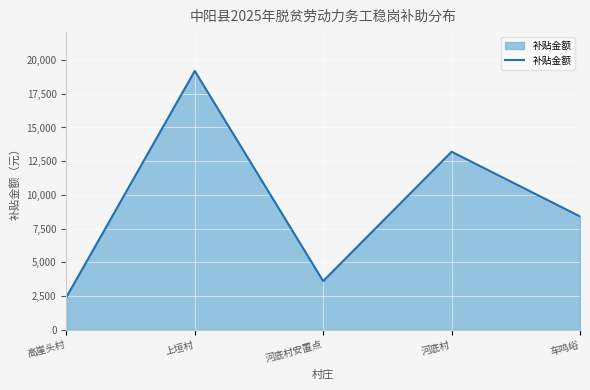

Between 河底村安置点 and 上垣村, which is larger?

上垣村